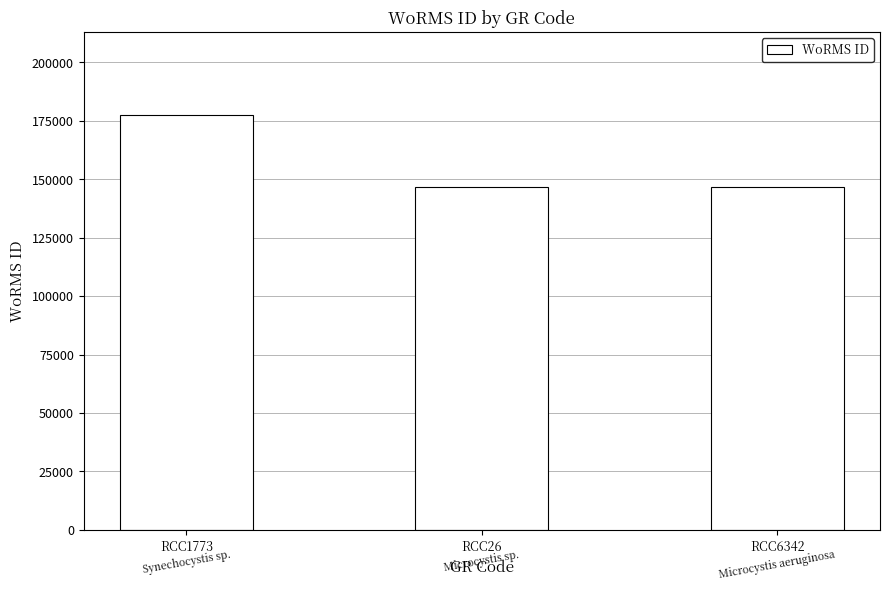

Count the number of categories in the chart.

3